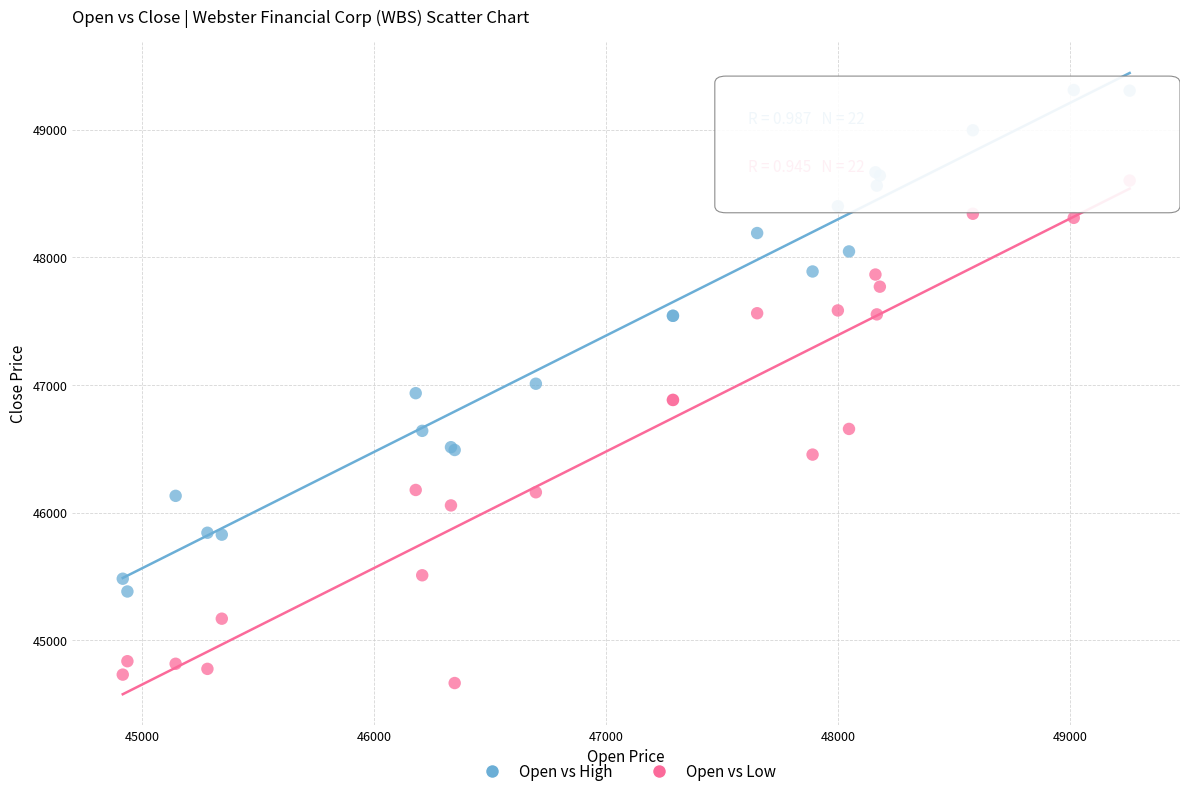

What are all the series names shown in the legend?

Open vs High, Open vs Low